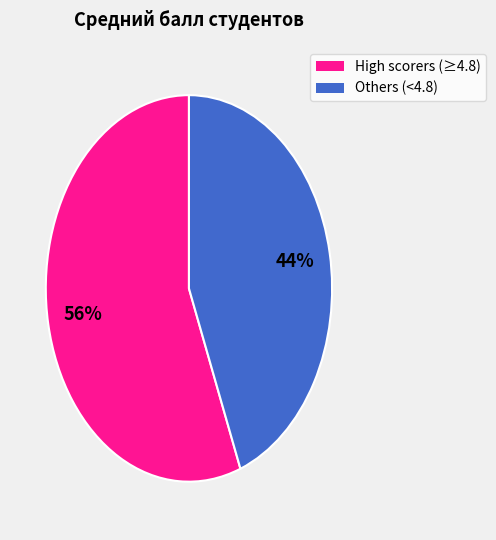

True or false: High scorers (≥4.8) accounts for 56% of the total.

True